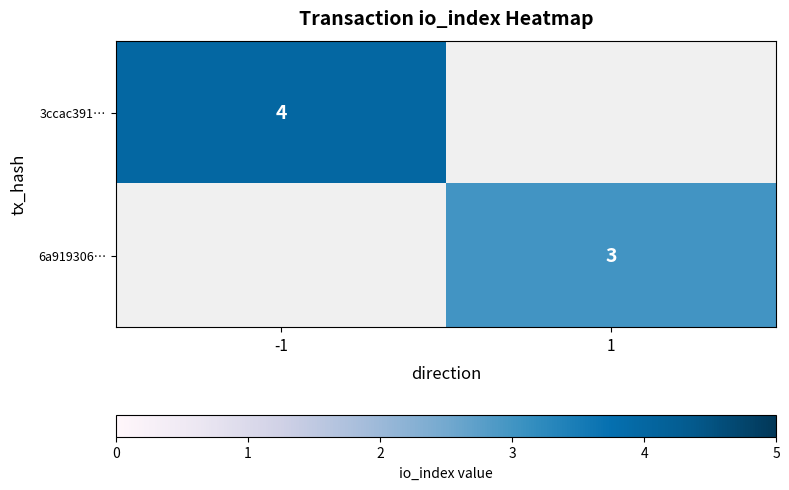

What is the minimum value shown in the chart?

3.0